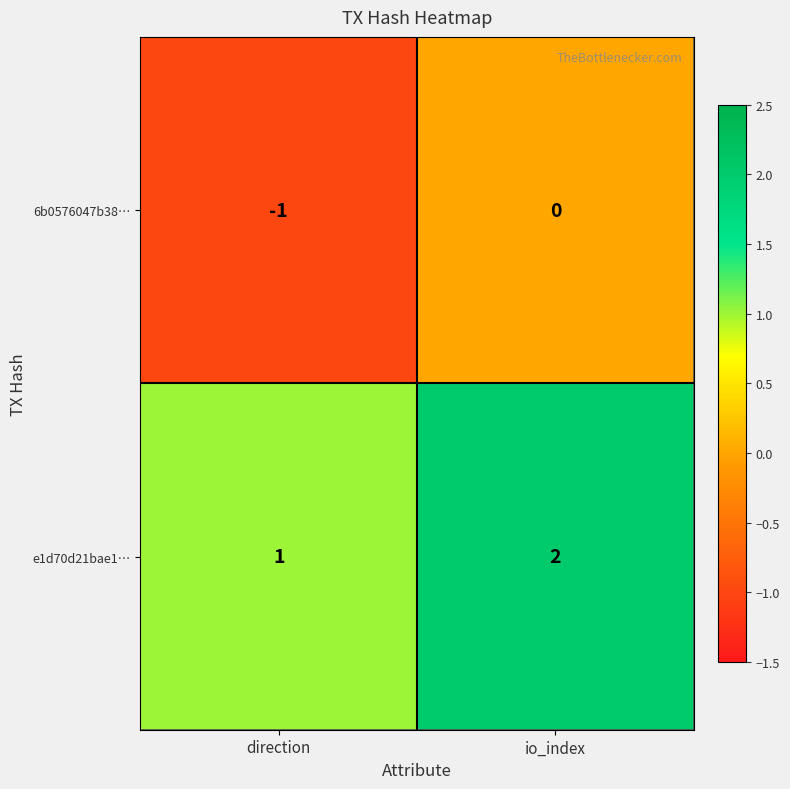

Is the value of e1d70d21bae1… at direction greater than the value of 6b0576047b38… at direction?

Yes